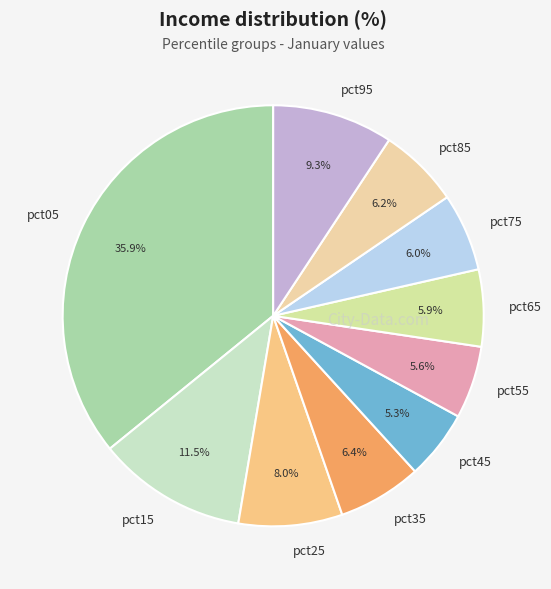

To the nearest percent, what percentage of the pie is pct65?

6%